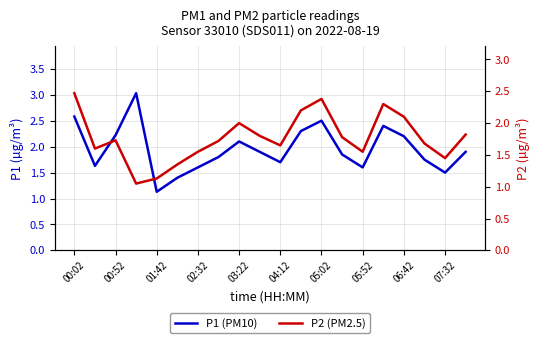

Count the number of data series in this chart.

2